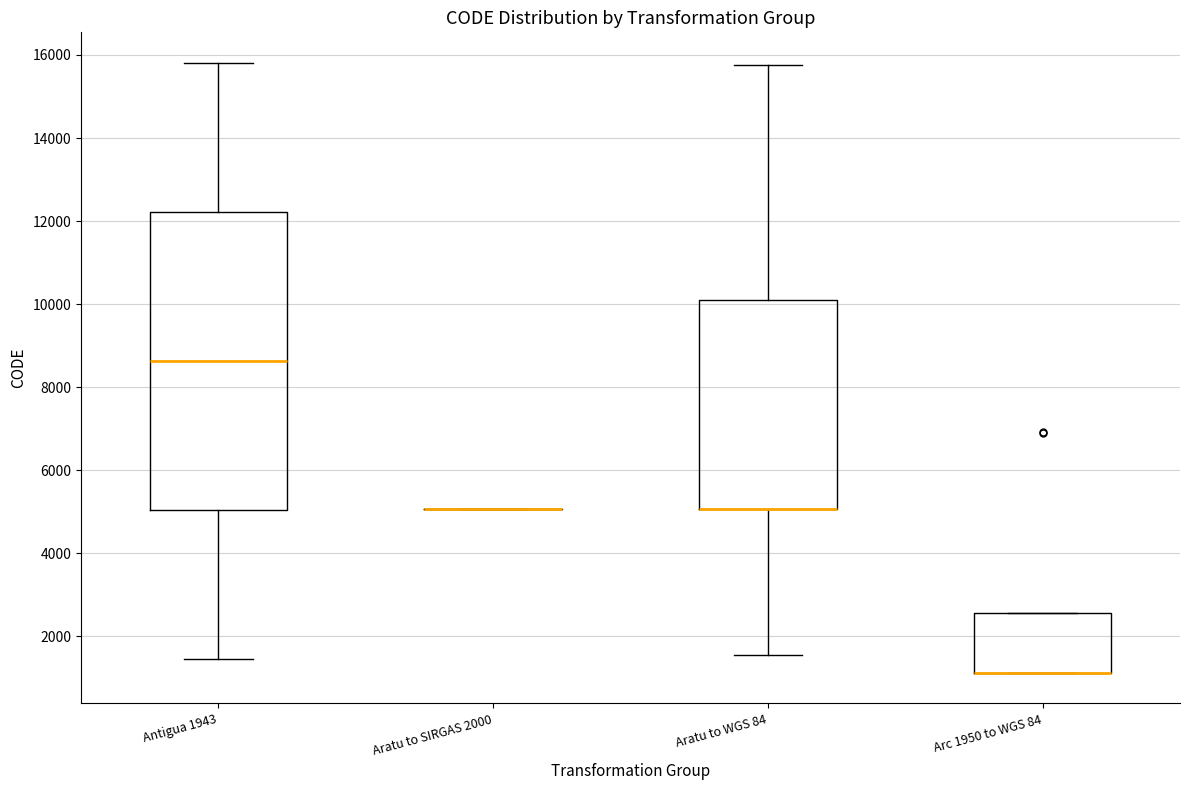

Reading left to right, read every box against the y-axis: the position of its median line, the range the box covers, and the ends of its whiskers. The values are not printed on the chart, so give them approximately, as read against the axis.

Antigua 1943: median 8600, box 5000 to 12200, whiskers 1400 to 15800
Aratu to SIRGAS 2000: box collapsed to a line at 5000, whiskers 5000 to 5000
Aratu to WGS 84: median 5000 (drawn on the box's lower edge), box 5000 to 10000, whiskers 1600 to 15800
Arc 1950 to WGS 84: median 1200 (drawn on the box's lower edge), box 1200 to 2600, whiskers 1200 to 2600